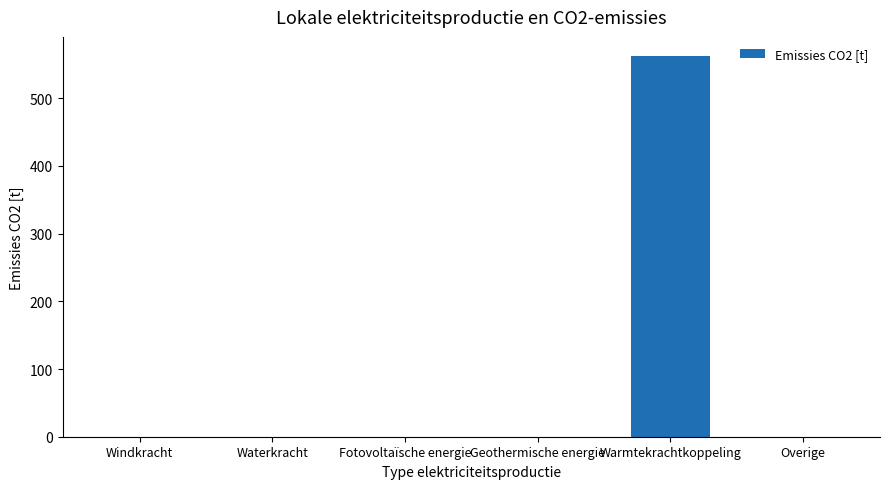

What is the sum of all values?

562.5